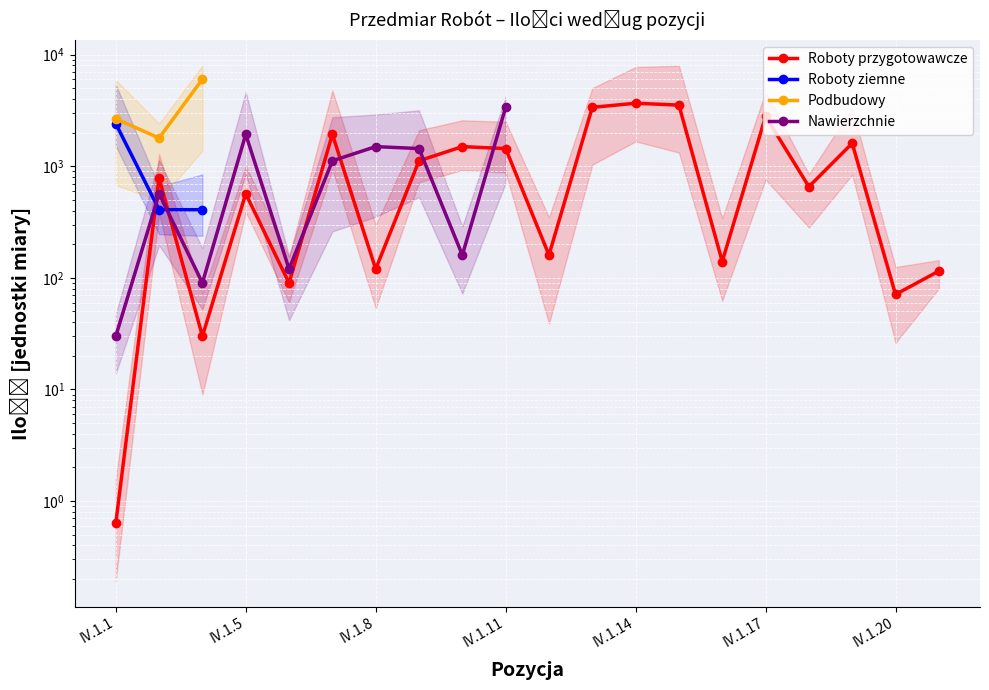

How many lines are shown in the chart?

4